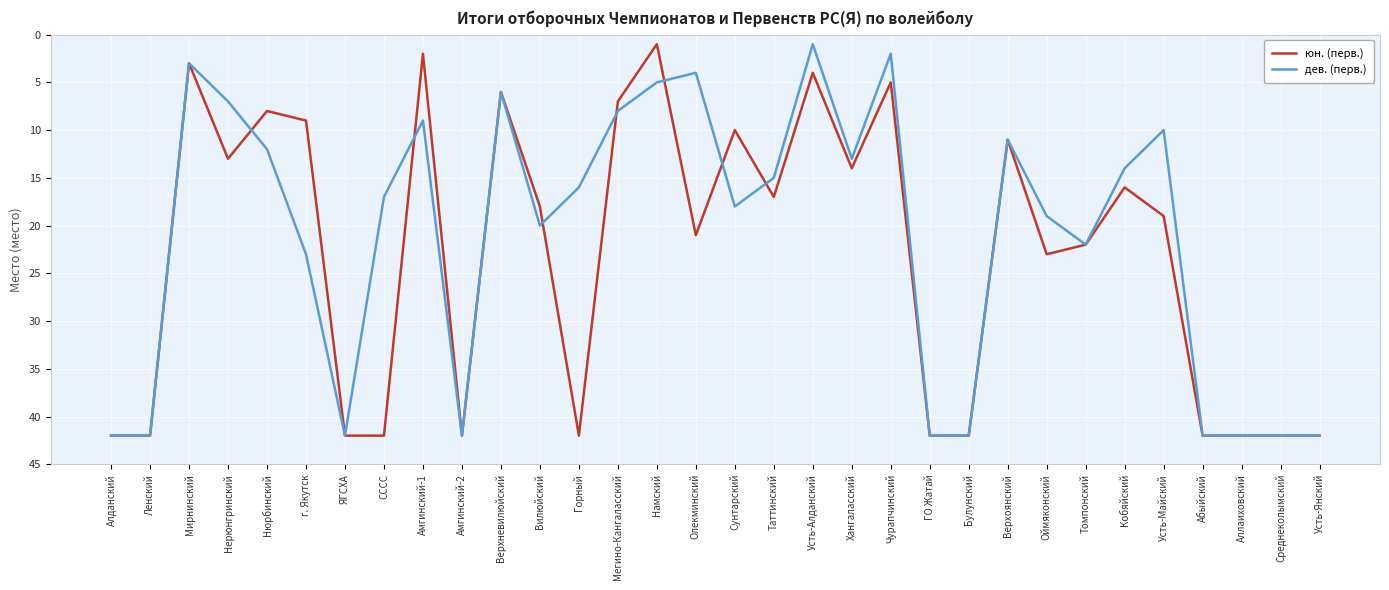

Reading left to right, extract all data points from this chart.

юн. (перв.): 42	42	3	13	8	9	42	42	2	42	6	18	42	7	1	21	10	17	4	14	5	42	42	11	23	22	16	19	42	42	42	42
дев. (перв.): 42	42	3	7	12	23	42	17	9	42	6	20	16	8	5	4	18	15	1	13	2	42	42	11	19	22	14	10	42	42	42	42